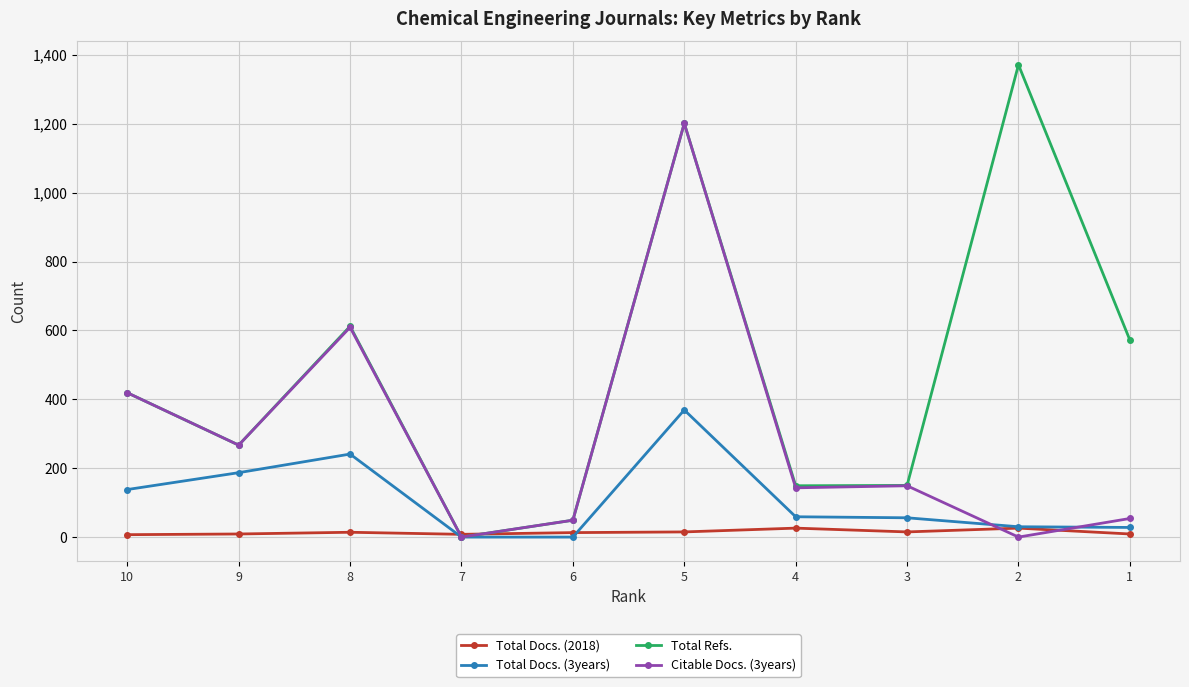

Reading right to left, list all the values displayed in this chart.

Total Docs. (2018): 9	26	15	26	15	13	8	14	9	7
Total Docs. (3years): 28	30	56	59	369	0	0	241	187	138
Total Refs.: 572	1371	150	149	1201	49	0	612	267	419
Citable Docs. (3years): 54	0	149	143	1201	49	0	609	267	419